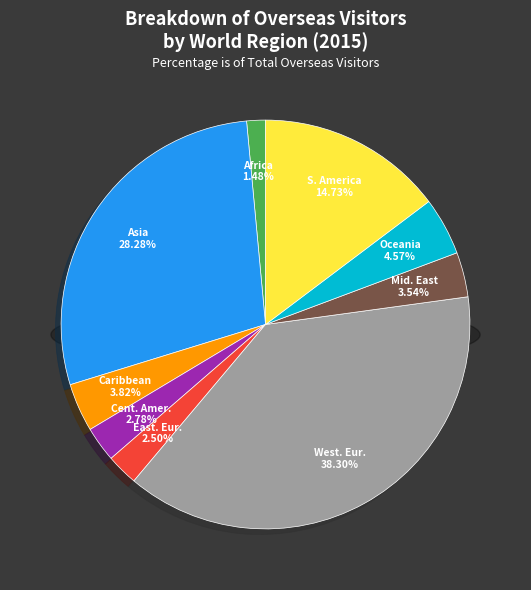

Does WESTERN EUROPE represent more than half of the total?

No